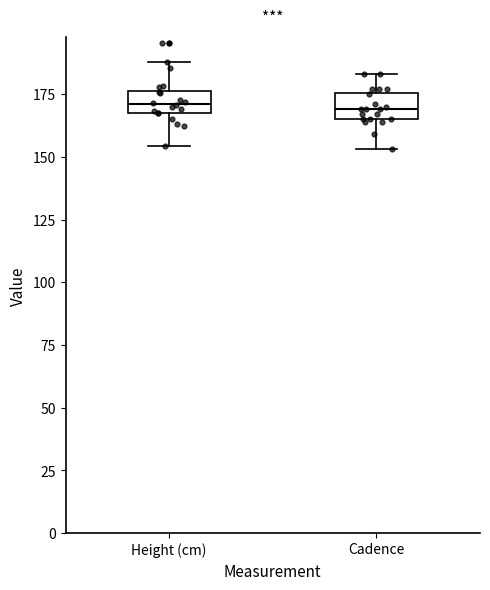

Reading left to right, transcribe this box plot: for each box, give where its median line is, the range the box spans, and where its two whiskers end, as read against the y-axis. The values are not printed on the chart, so give them approximately, as read against the axis.

Height (cm): median 170 (inside the box), box 170 to 175, whiskers 155 to 190
Cadence: median 170, box 165 to 175, whiskers 155 to 185